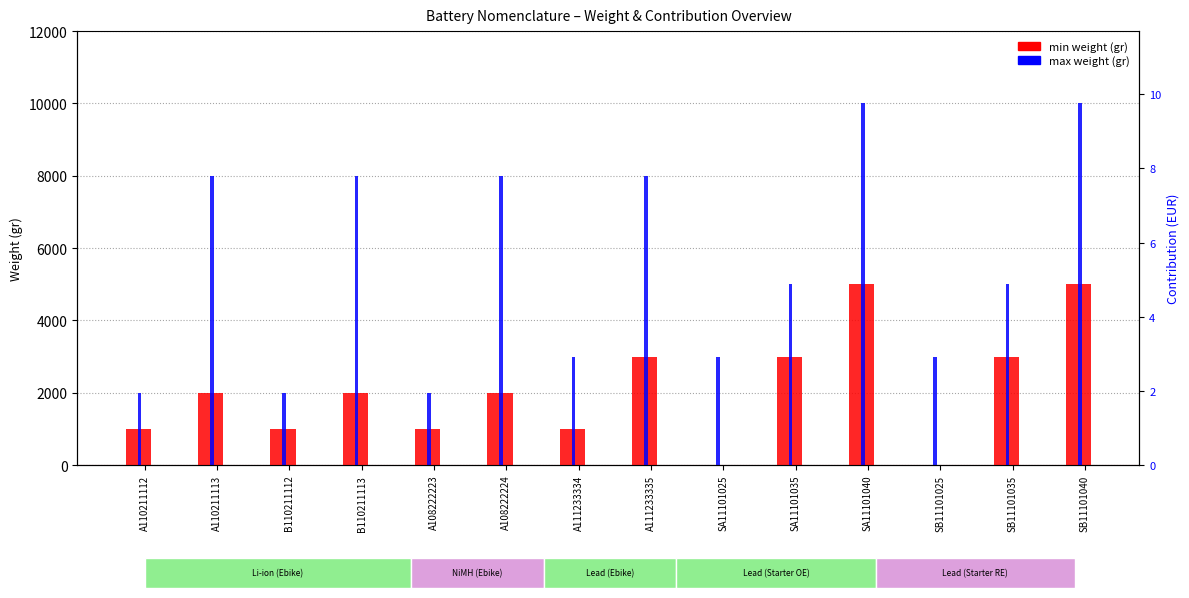

The value of min weight (gr) at B110211112 is 299. True or false?

False